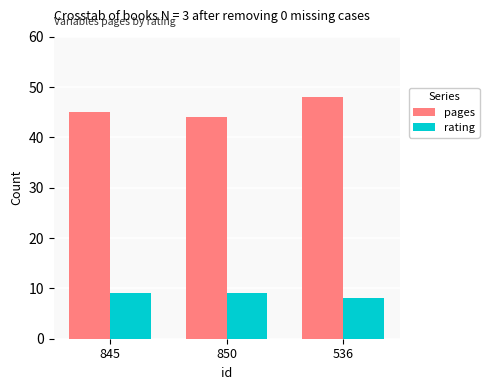

What are all the series names shown in the legend?

pages, rating